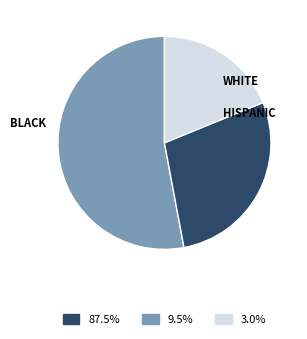

Does any single category account for the majority?

Yes